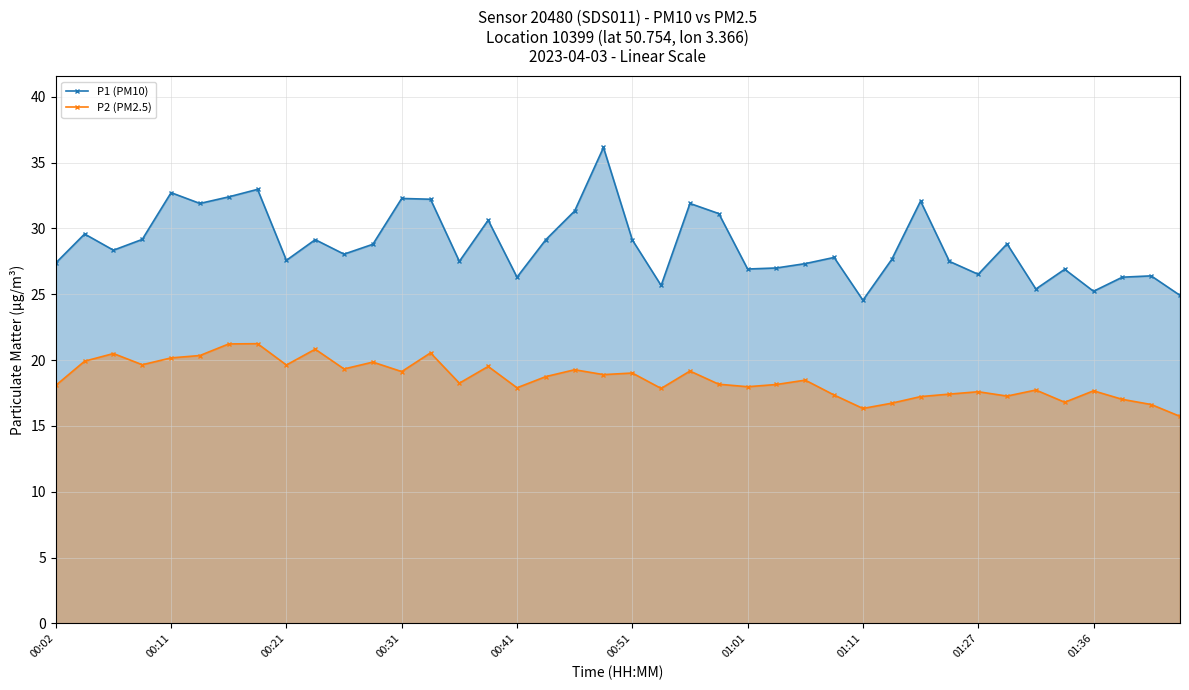

True or false: P1 (PM10) has more than 2 points higher than both neighbors.

True